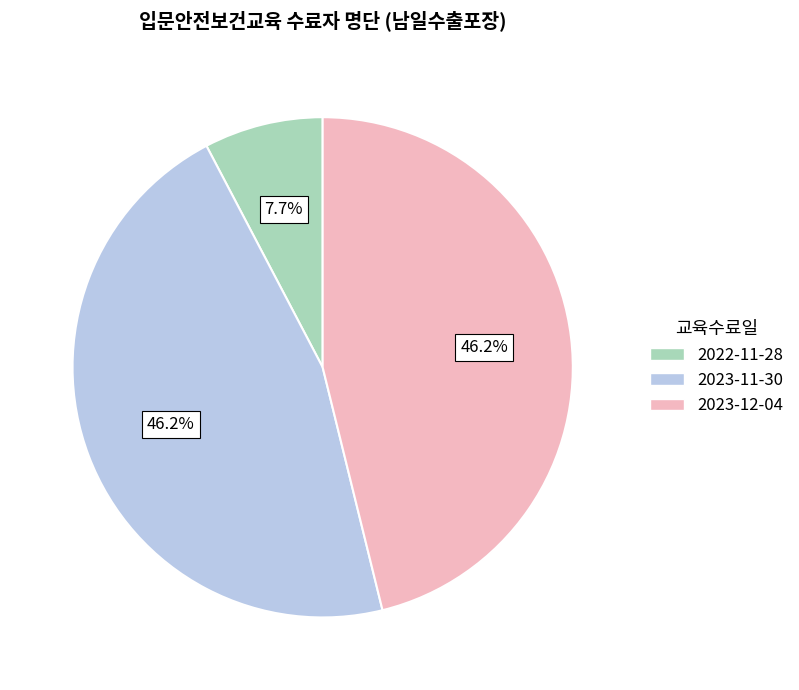

Which category has the smallest portion of the pie?

2022-11-28